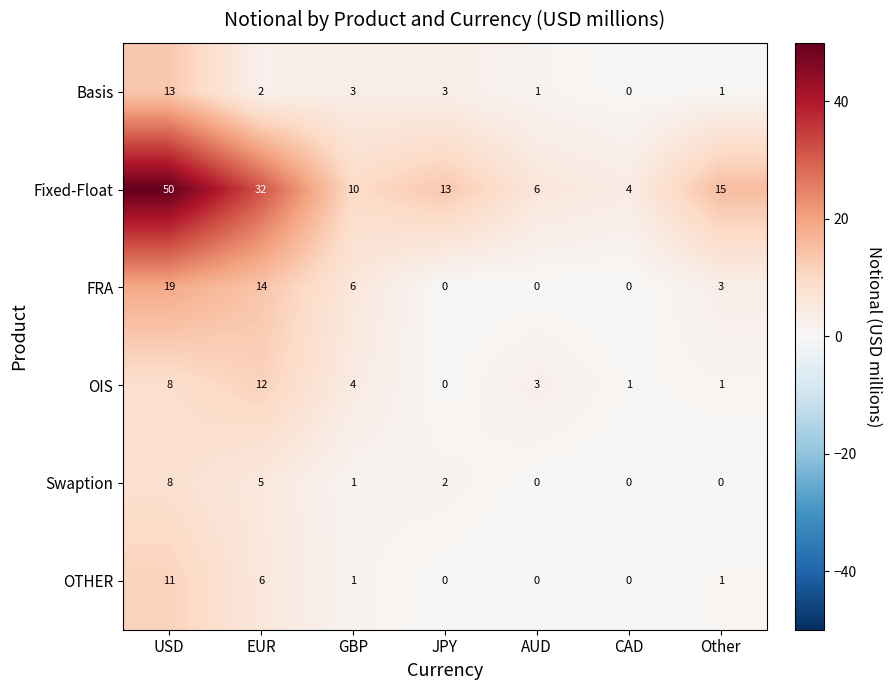

What is the sum of all Basis values?

23